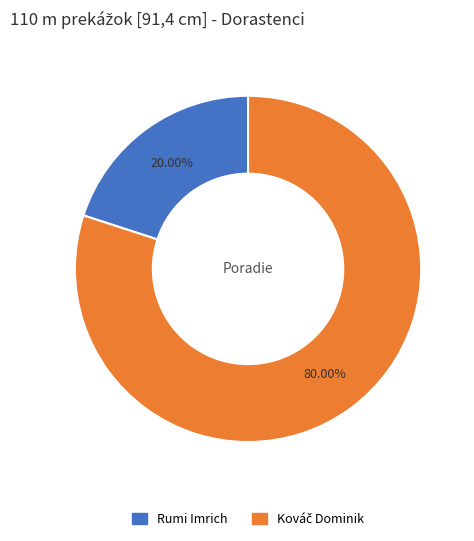

Count the number of slices in the pie.

2